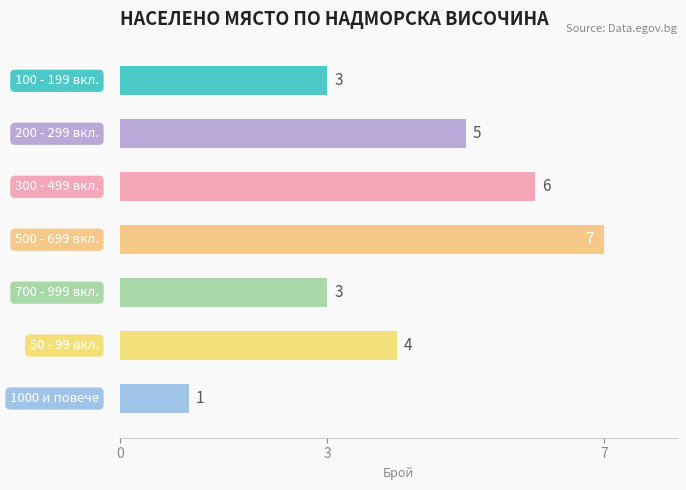

How many series are shown in this chart?

1